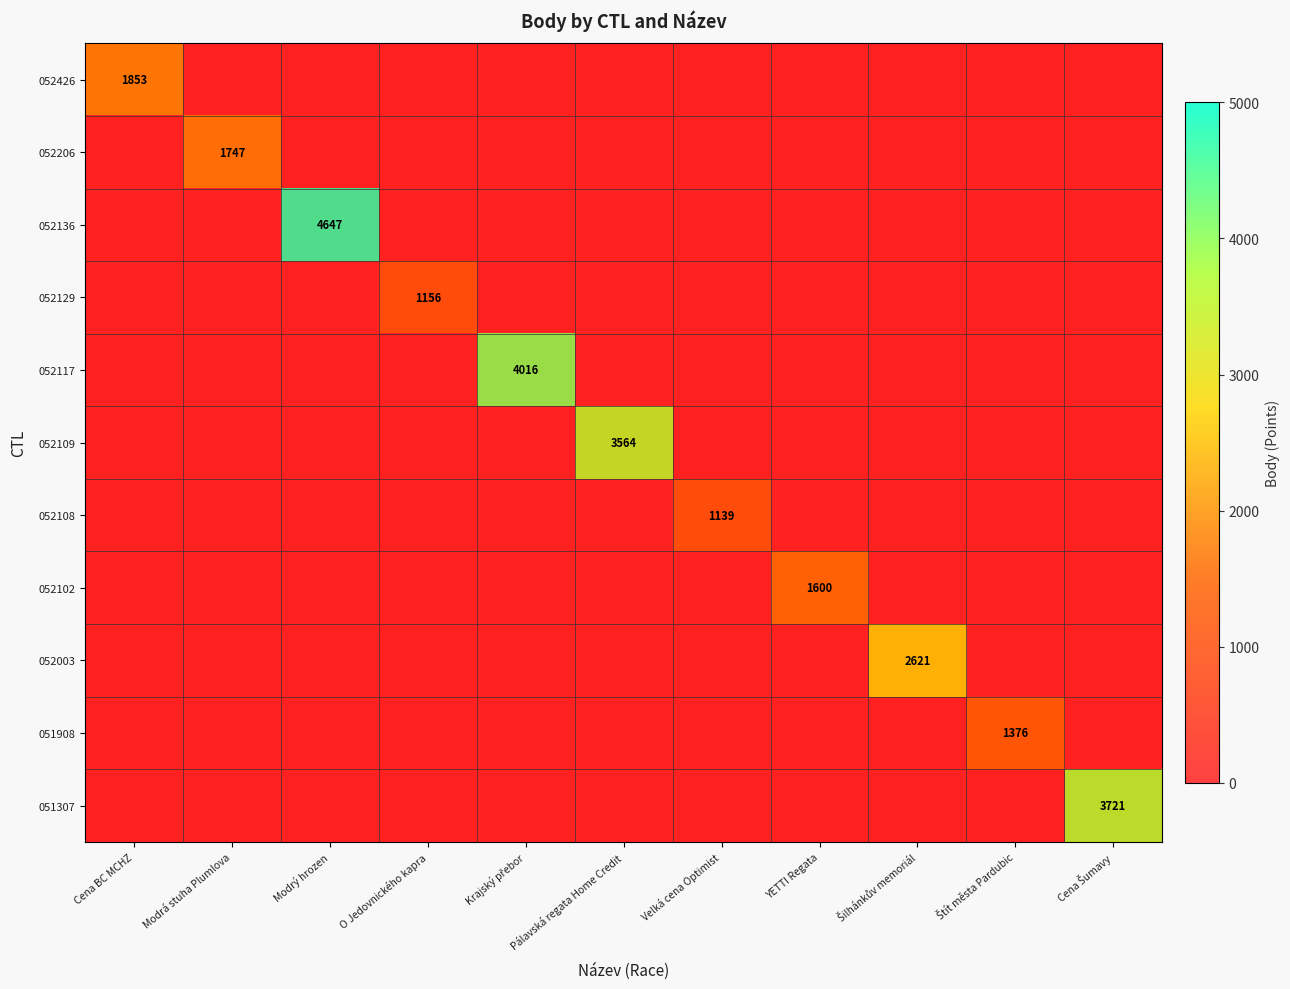

How many series are shown in this chart?

11